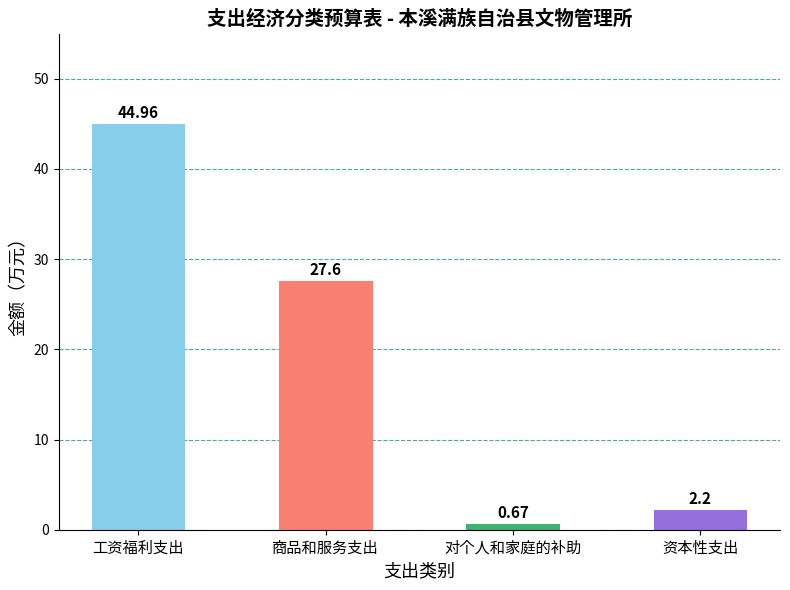

What is the label of the 3rd bar from the left?

对个人和家庭的补助